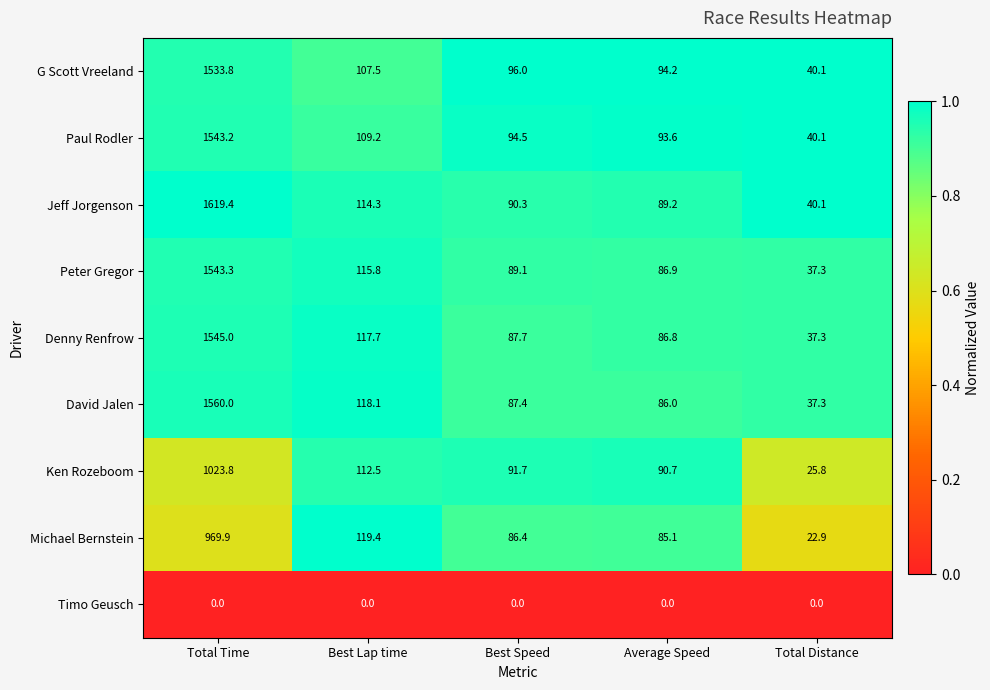

What is the difference between the second highest and minimum values in the Paul Rodler series?

69.1